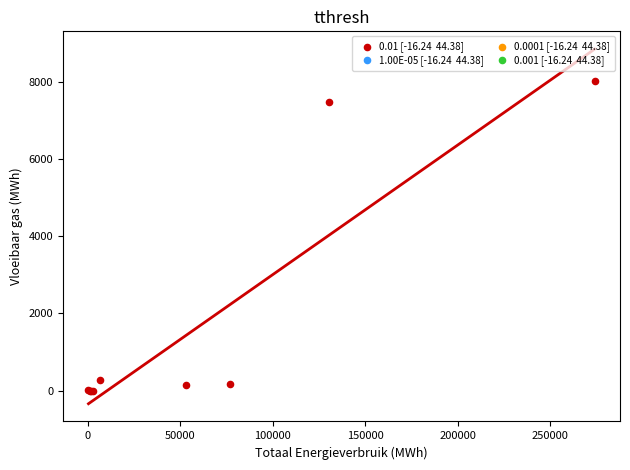

What Y value in the scatter plot is closest to 4021?

7475.3